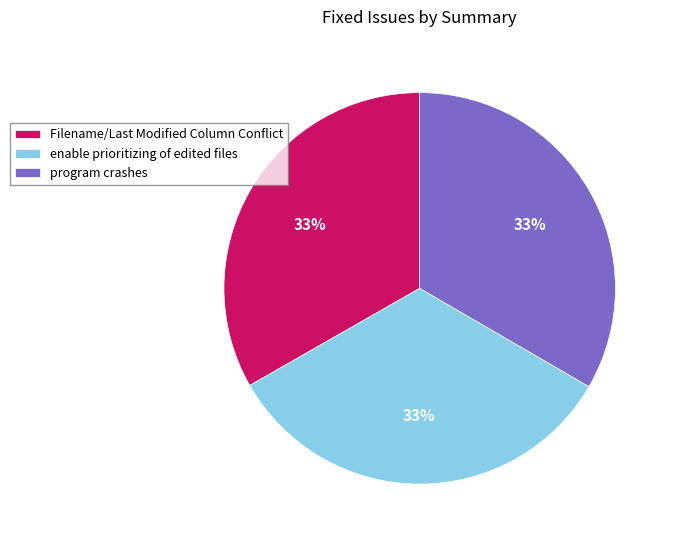

What is the ratio of the value at enable prioritizing of edited files to the value at program crashes?

1.0